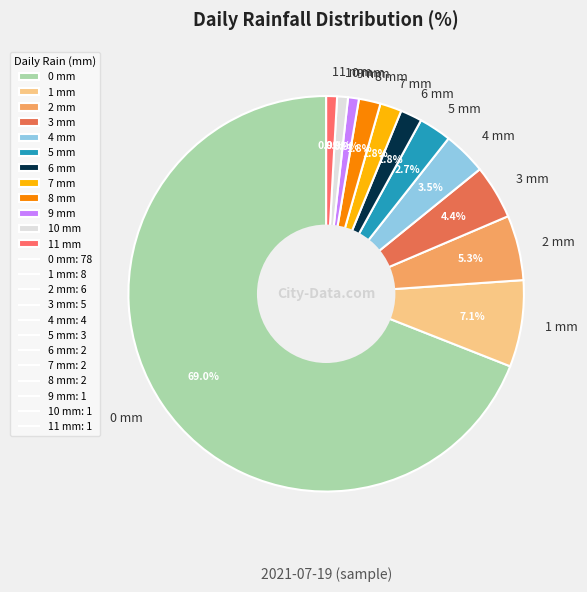

Count the number of slices in the pie.

12